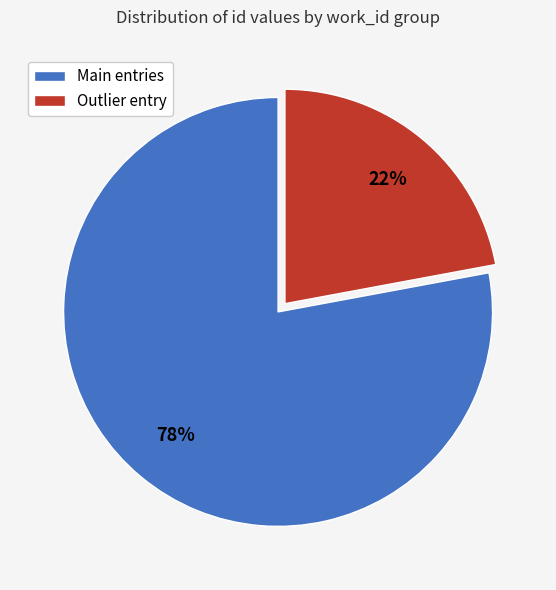

Does any single category account for the majority?

Yes